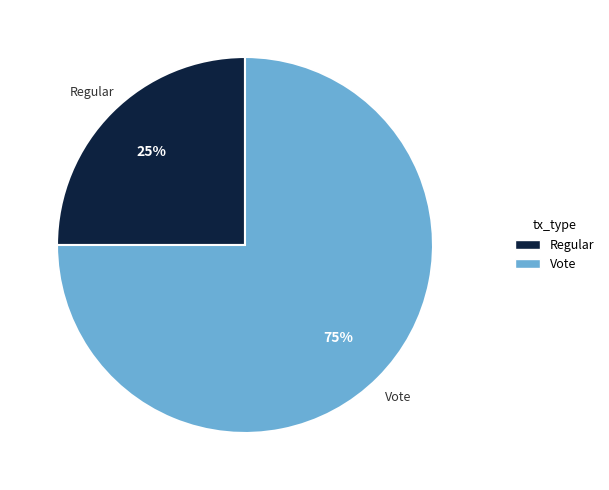

Which slice is the smallest?

Regular